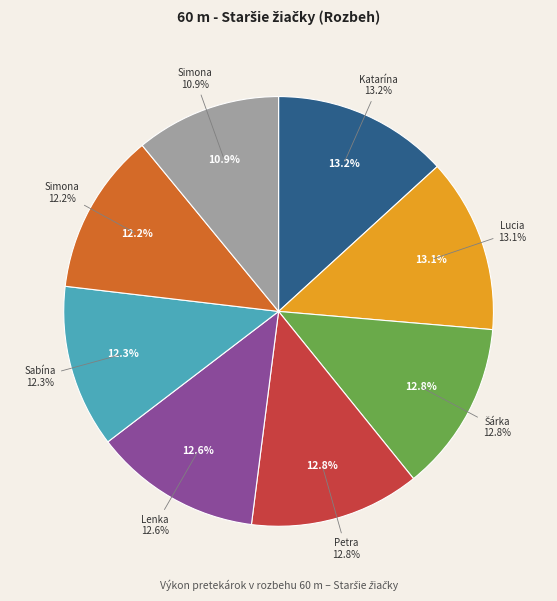

Does any single category account for the majority?

No